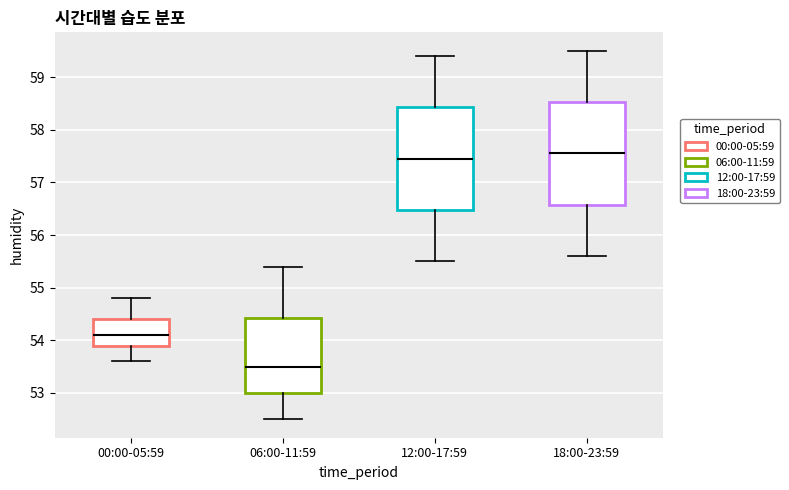

Where is the upper edge of the box for 18:00-23:59 on the y-axis? The values are not printed on the chart, so give them approximately, as read against the axis.

58.5